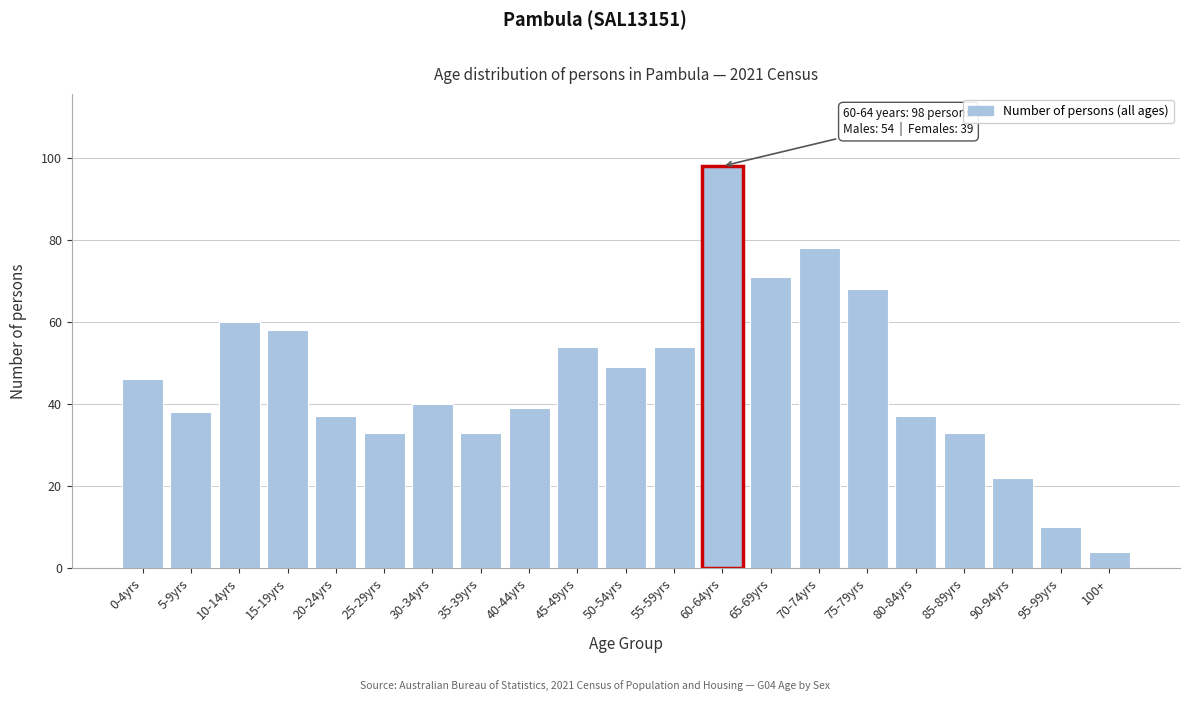

Reading left to right, transcribe all the data shown in this chart.

46	38	60	58	37	33	40	33	39	54	49	54	98	71	78	68	37	33	22	10	4